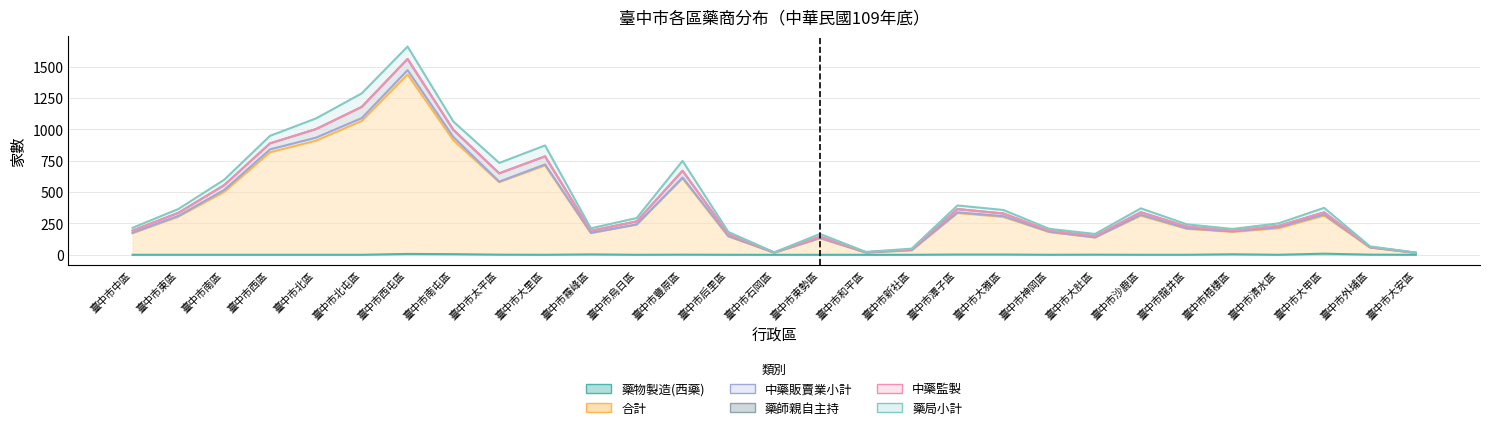

What is the total value across all series at 臺中市北屯區?

1286